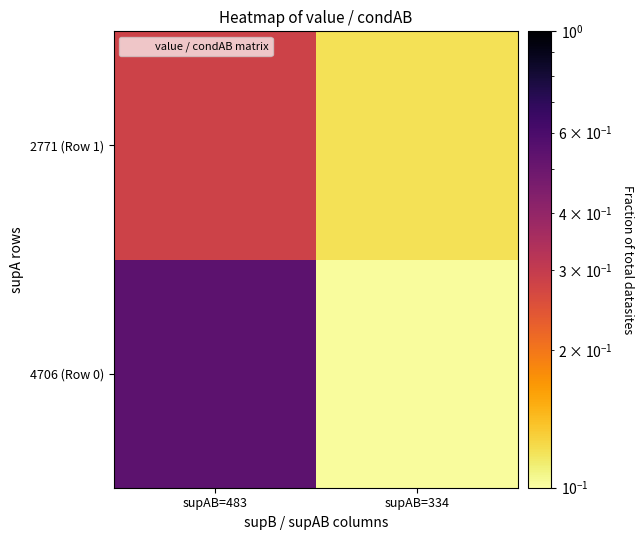

What is the total value across all series at supAB=483?

0.8